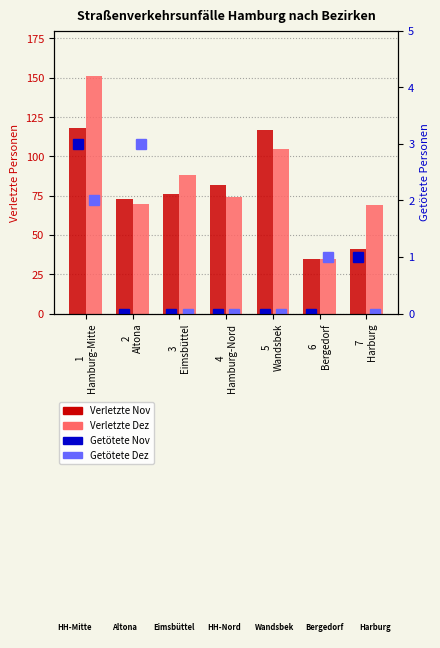

What is the highest value of the Verletzte Dez series?

151